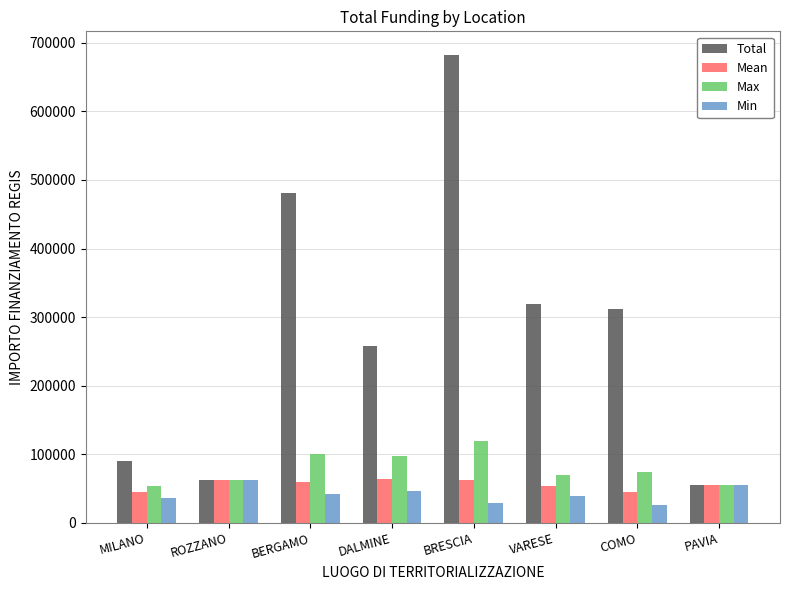

What is the sum of the Max values at COMO and MILANO?

127781.0